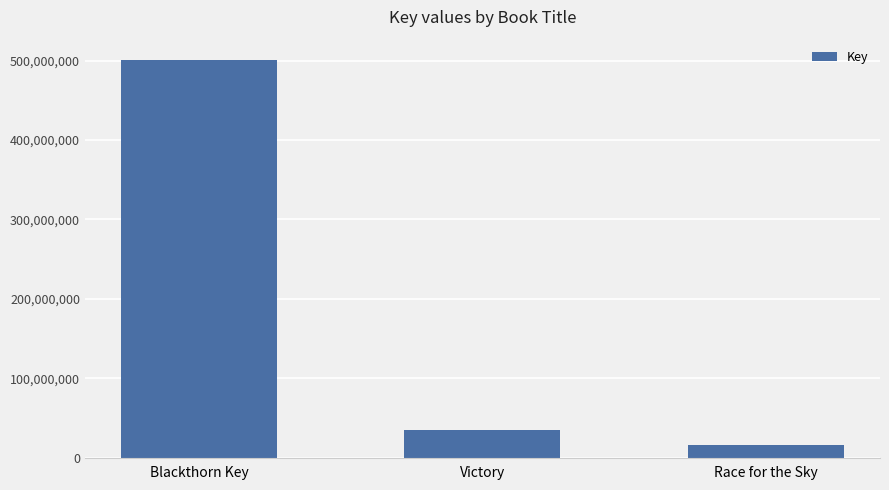

What is the average value?

184194246